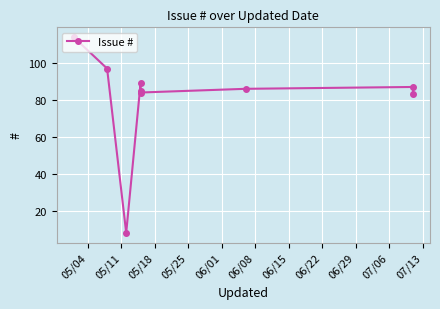

Reading left to right, extract all data points from this chart.

114	97	8	89	85	84	86	87	83